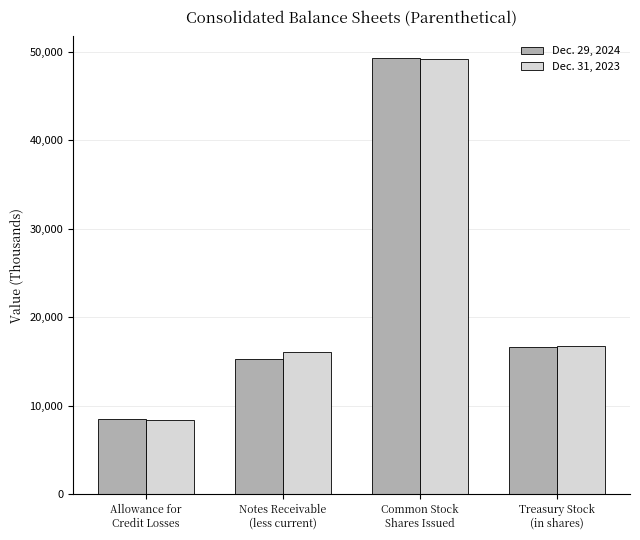

At which label is Dec. 29, 2024 closest to 28875?

Treasury Stock
(in shares)